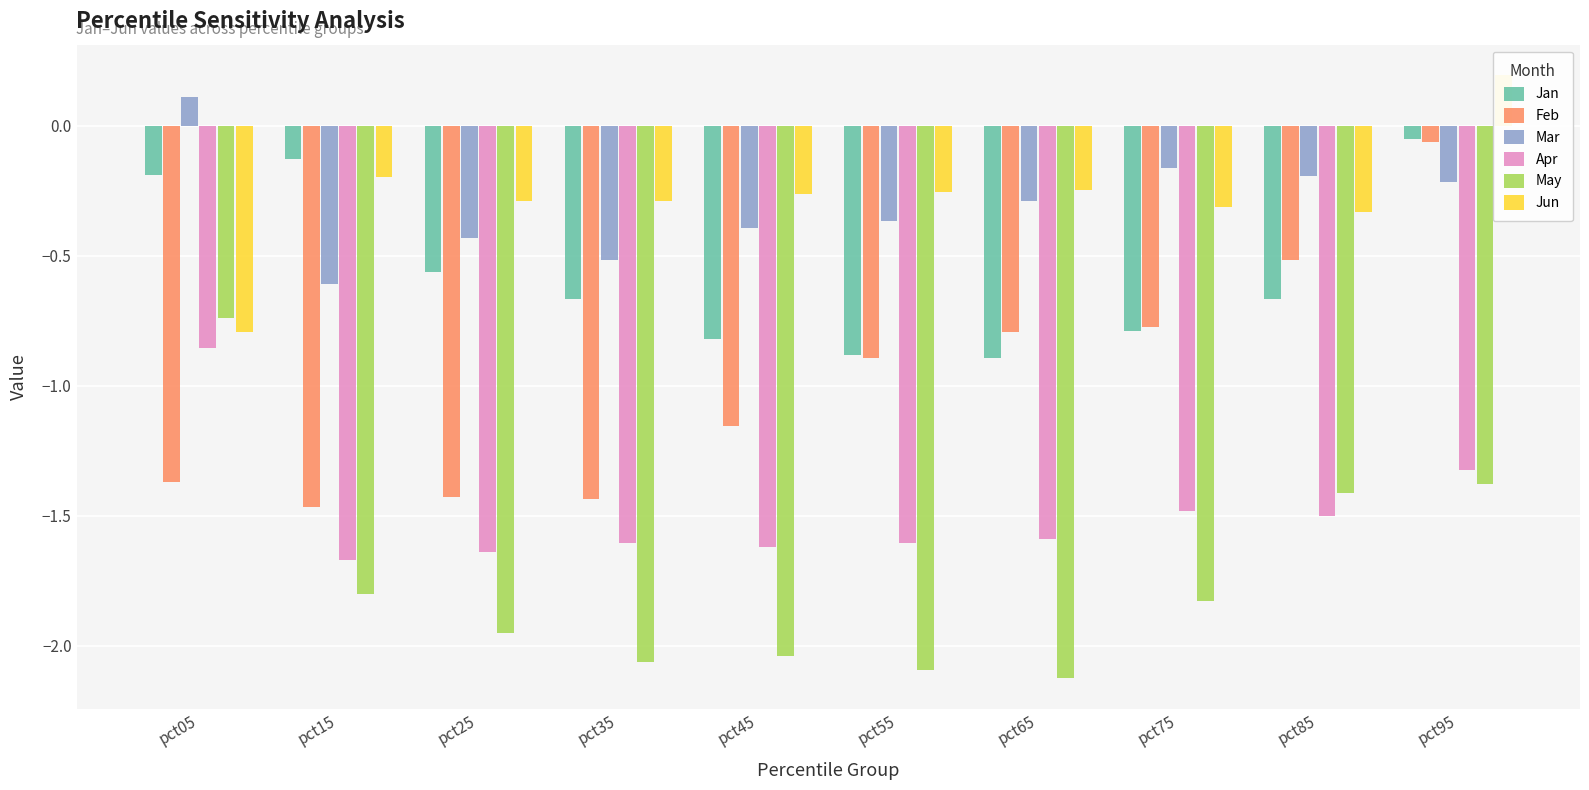

What is the sum of all Apr values?

-14.9